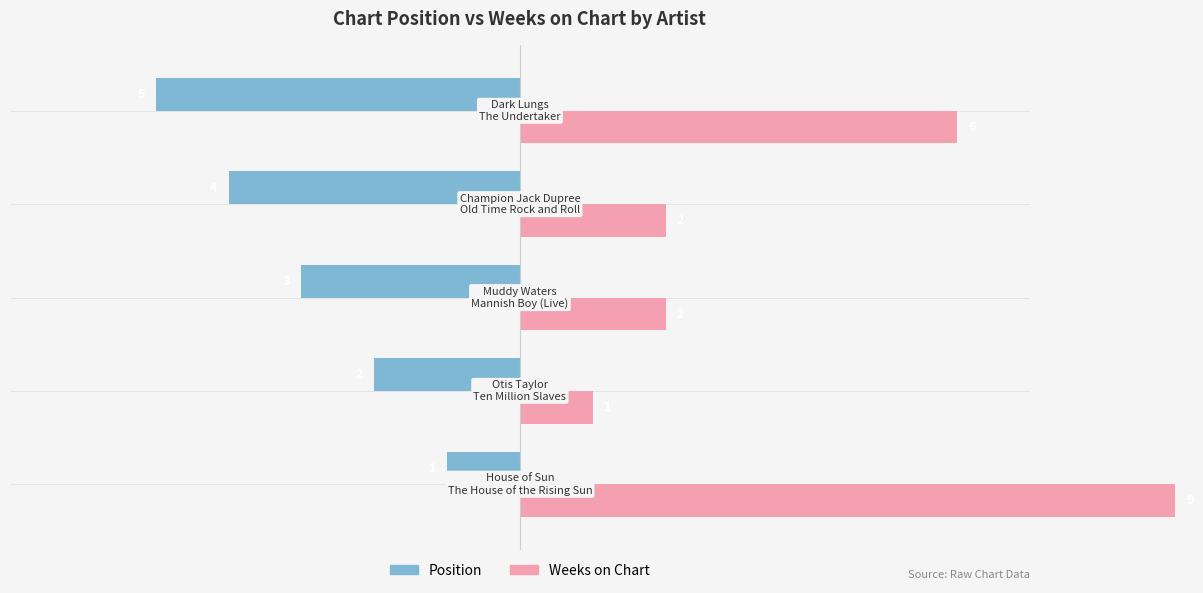

What is the difference between the maximum and minimum values in the Position series?

4